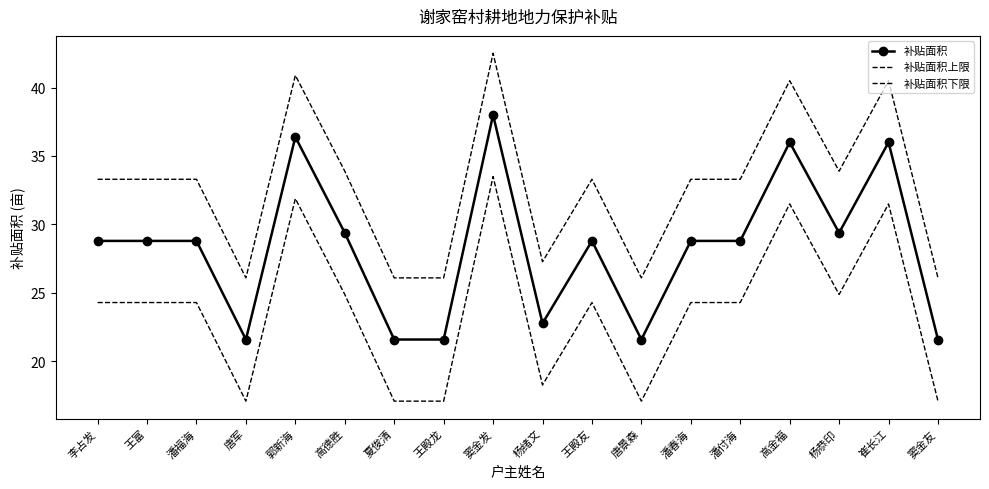

What is the minimum value for 补贴面积上限?

26.1